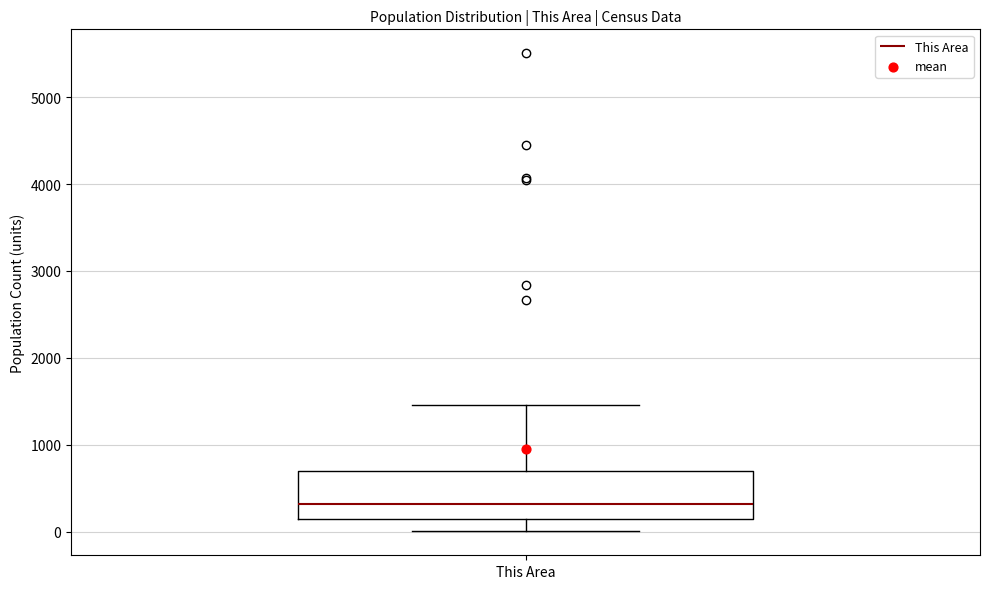

Read this box plot against the y-axis: the position of the median line, the range covered by the box, and the ends of both whiskers. The values are not printed on the chart, so give them approximately, as read against the axis.

median 300, box 100 to 700, whiskers 0 to 1500